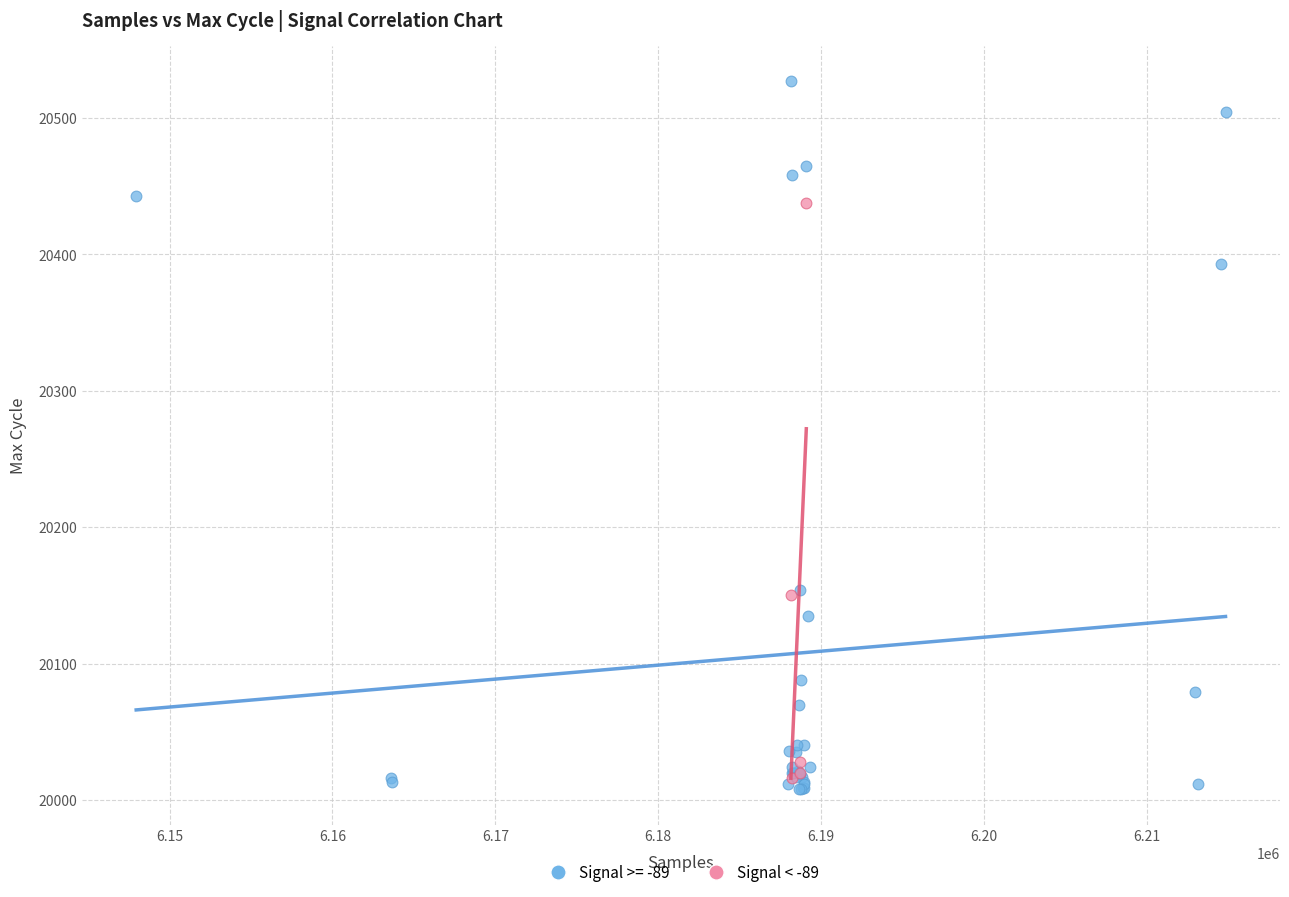

Which series contains the highest Y value?

Signal >= -89